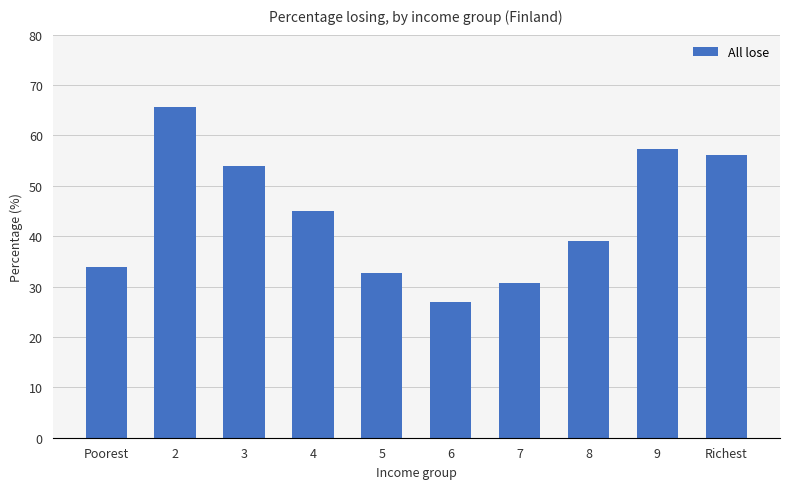

Rank the categories by value from lowest to highest.

6, 7, 5, Poorest, 8, 4, 3, Richest, 9, 2